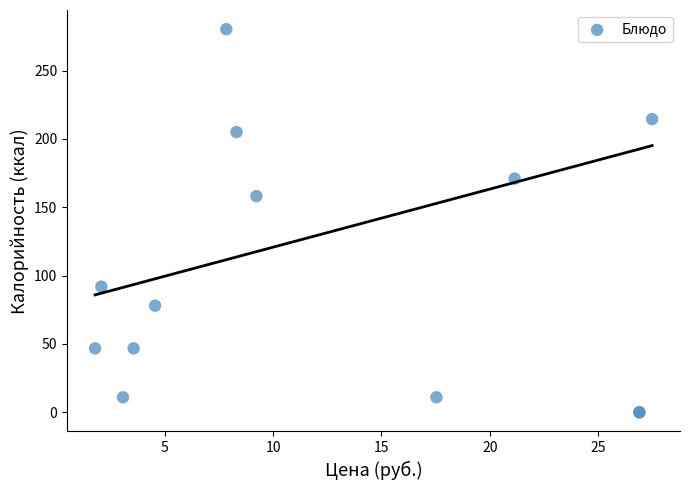

What Y value in the scatter plot is closest to 140?

158.2